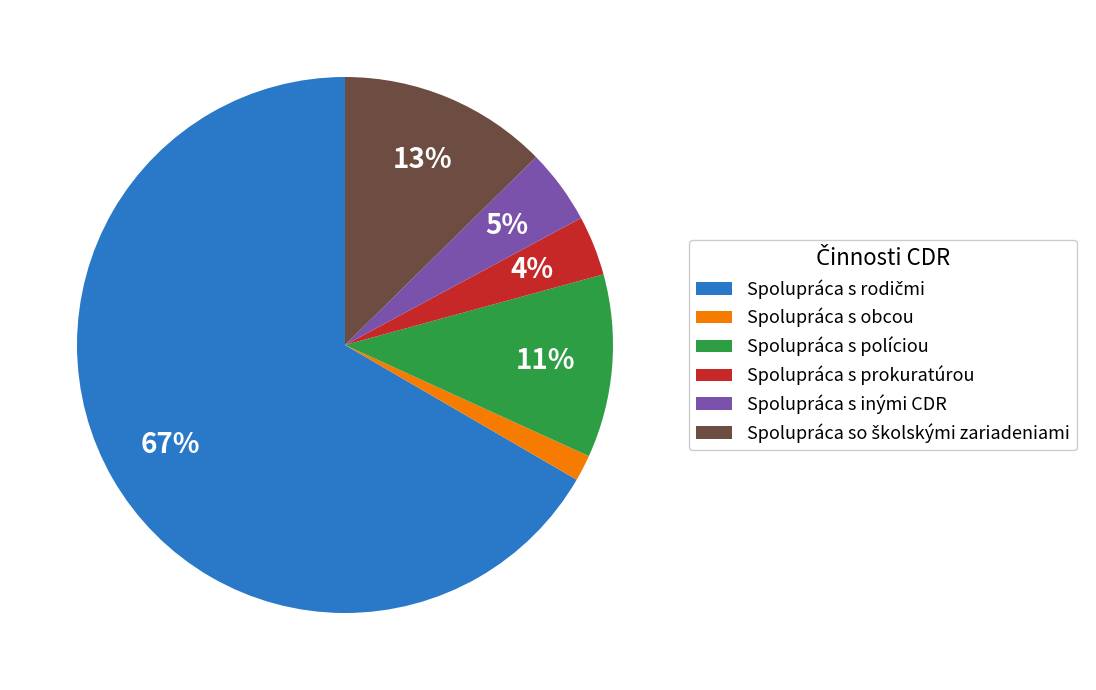

Between Spolupráca s inými CDR and Spolupráca s obcou, which is larger?

Spolupráca s inými CDR